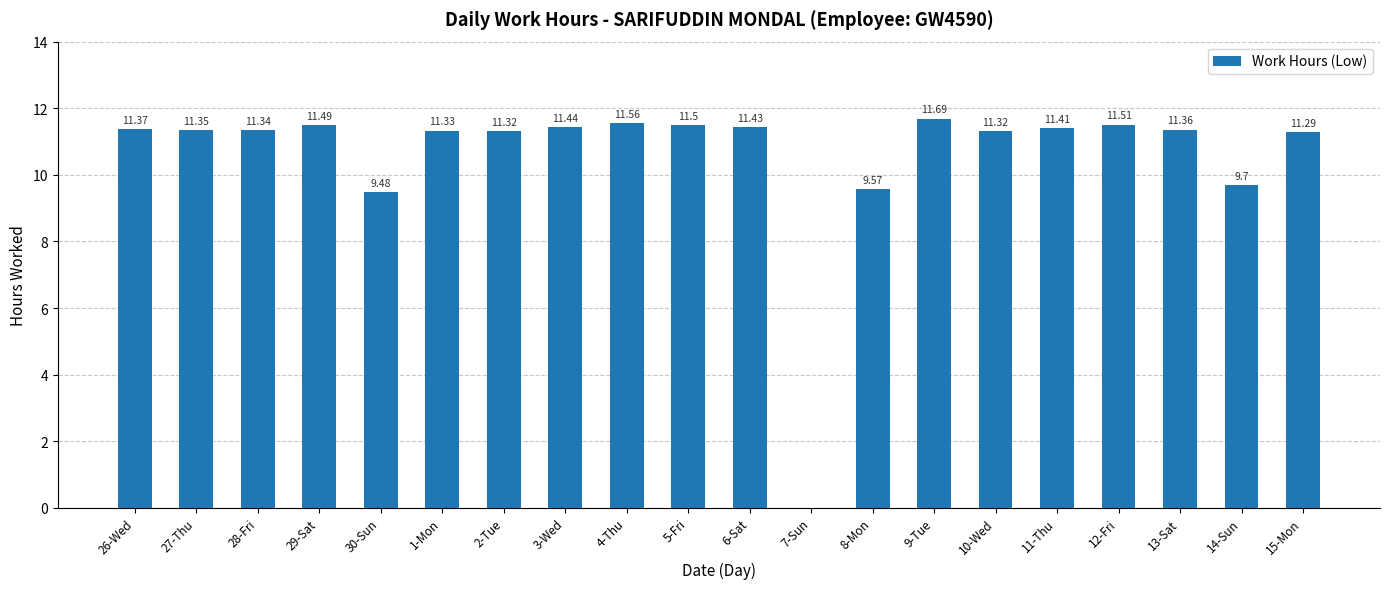

Count the number of values greater than 11.

16